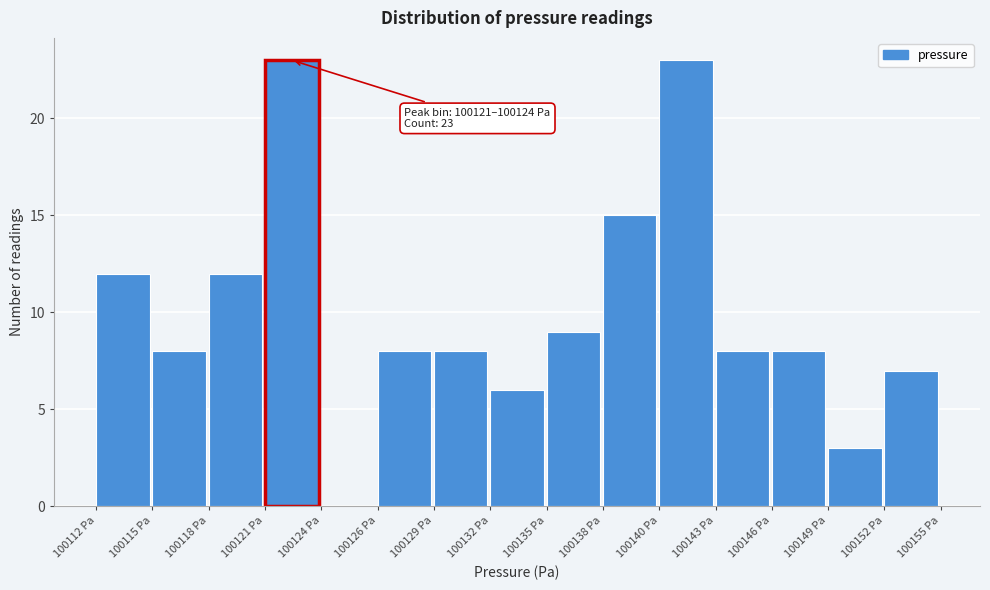

Reading left to right, list all the values displayed in this chart.

100112 Pa=12	100115 Pa=8	100118 Pa=12	100121 Pa=23	100124 Pa=0	100126 Pa=8	100129 Pa=8	100132 Pa=6	100135 Pa=9	100138 Pa=15	100140 Pa=23	100143 Pa=8	100146 Pa=8	100149 Pa=3	100152 Pa=7